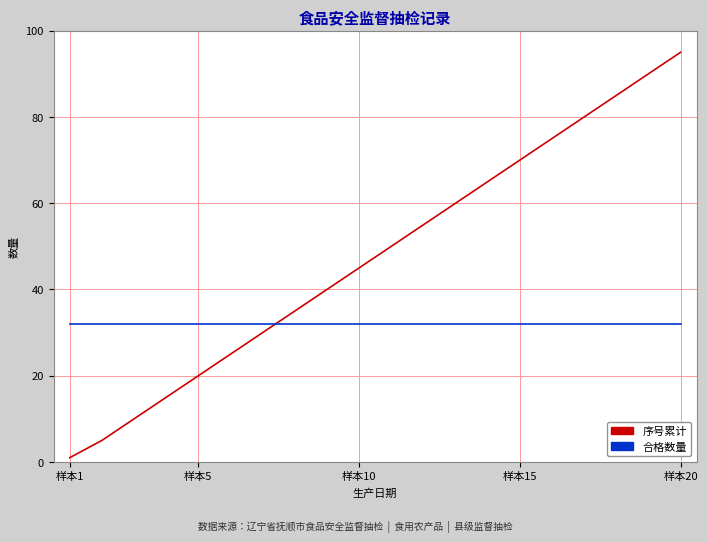

After their last crossing, which series has the higher values: 合格数量 or 序号累计?

序号累计